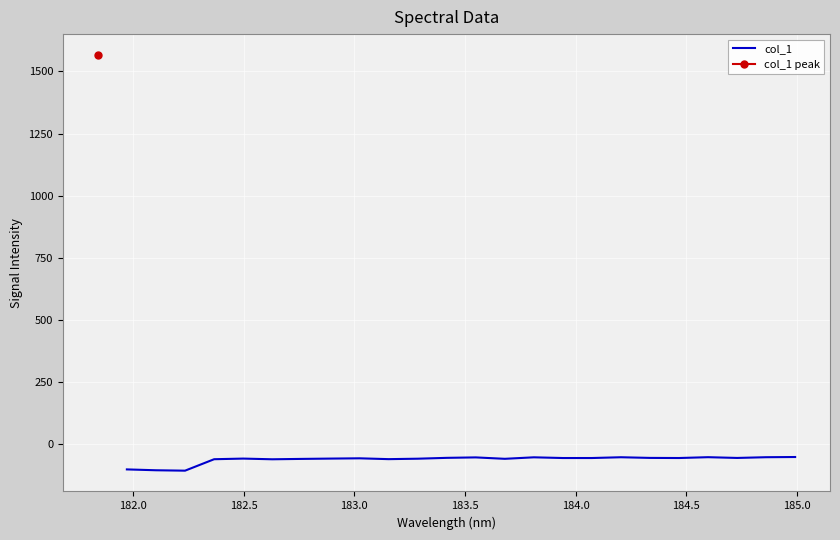

What is the highest value of the col_1 series?

-50.5